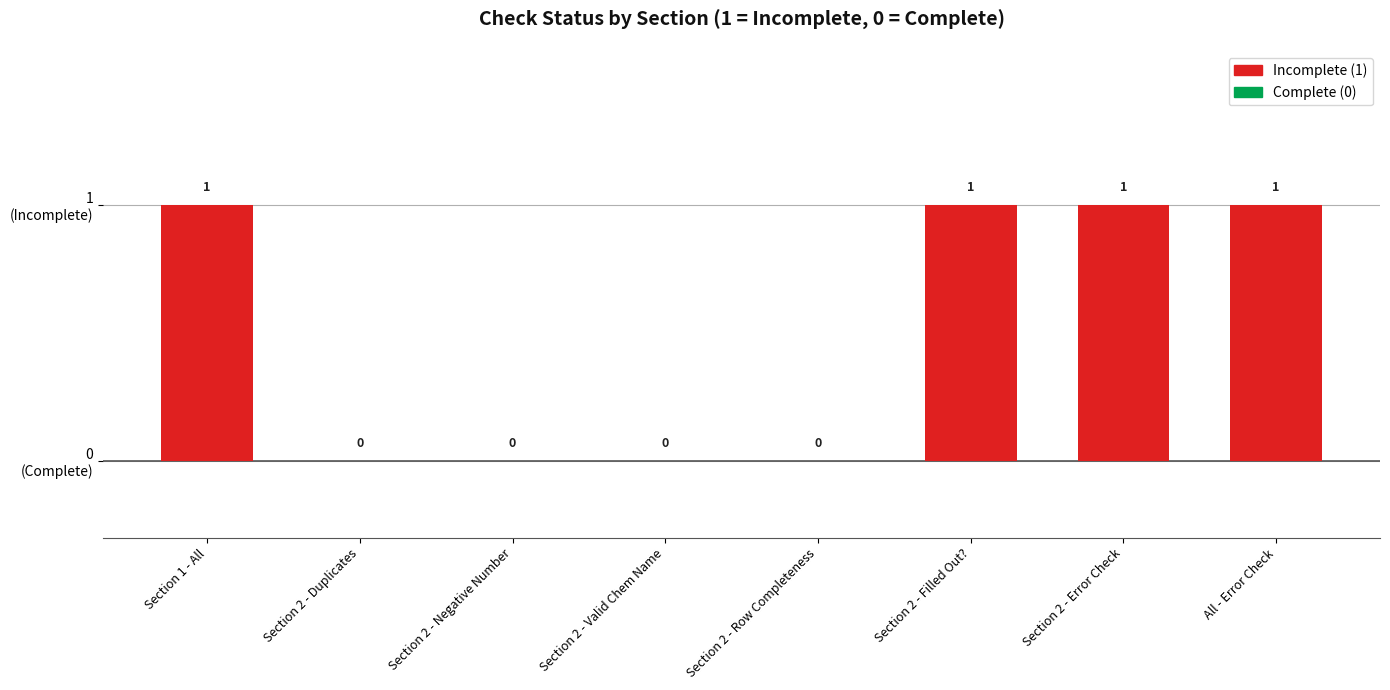

What is the label of the 2nd bar from the left?

Section 2 - Duplicates